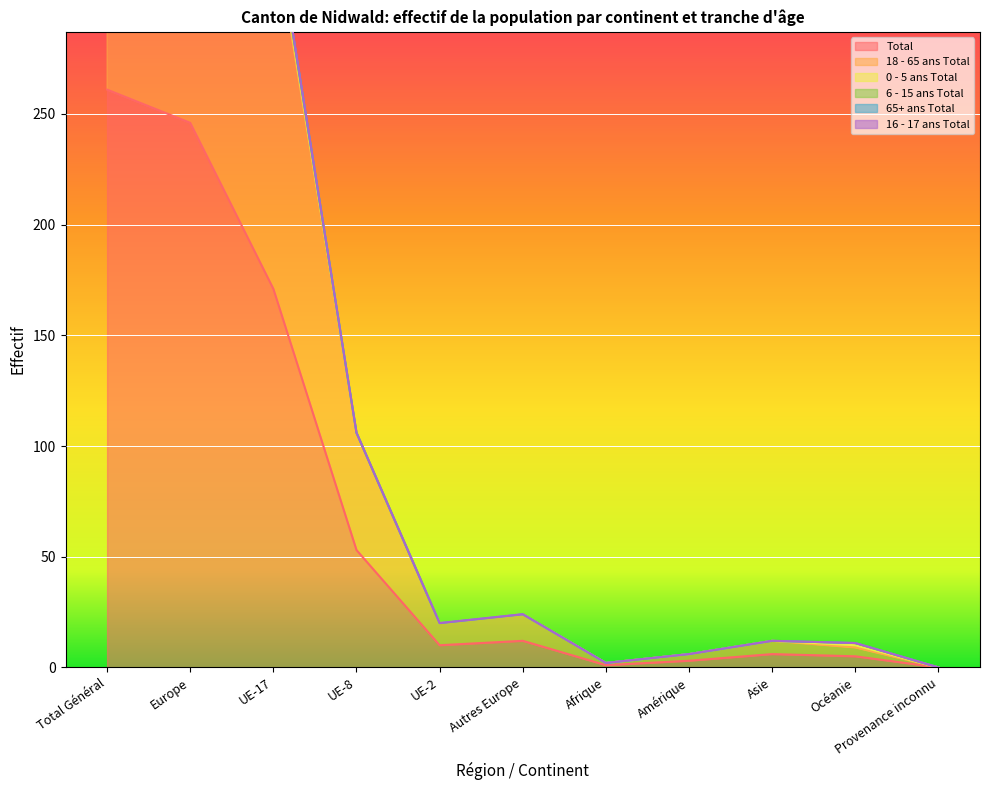

The value of 6 - 15 ans Total at UE-2 is -1. True or false?

False